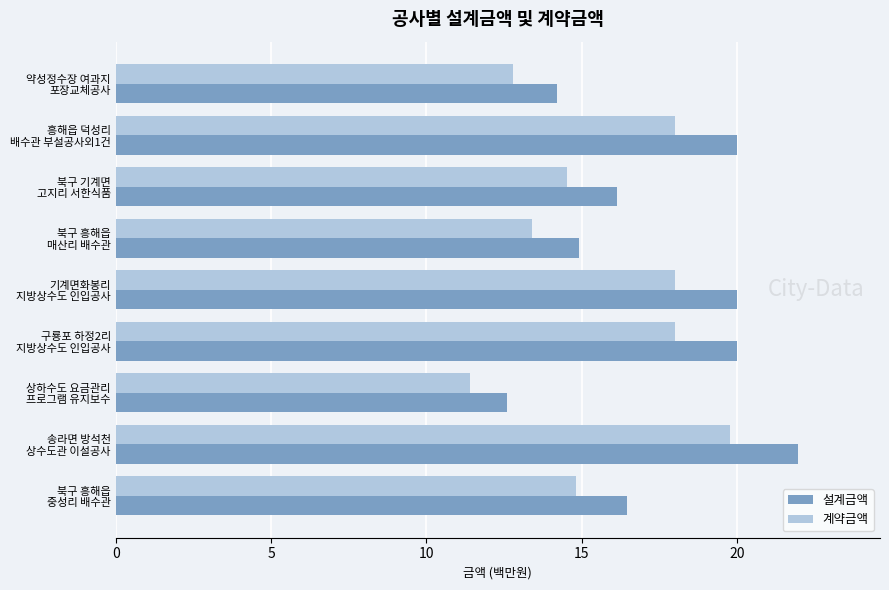

Which series has the largest range (max minus min)?

설계금액